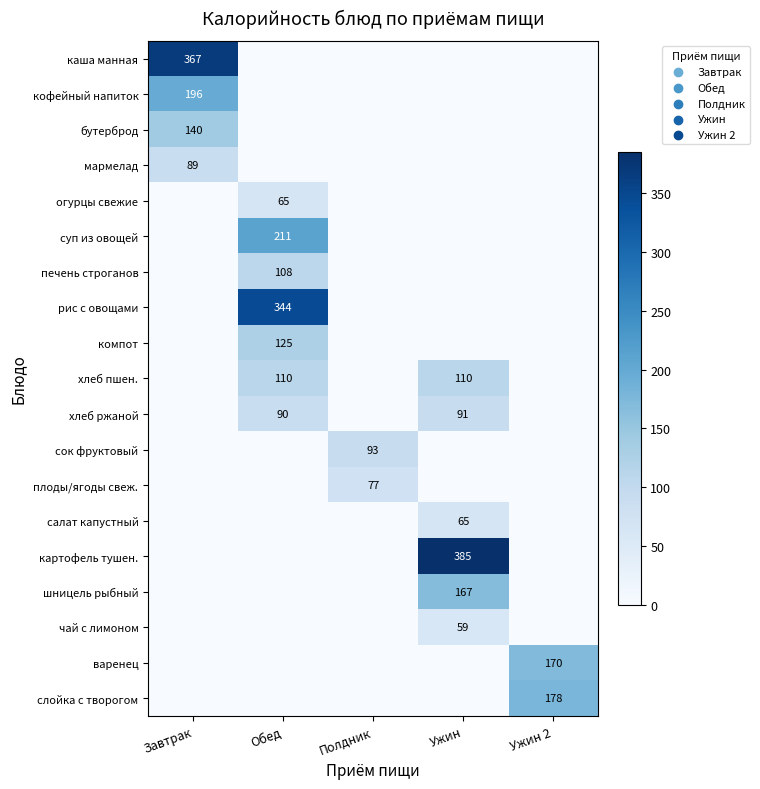

What is the average value of the каша манная series?

73